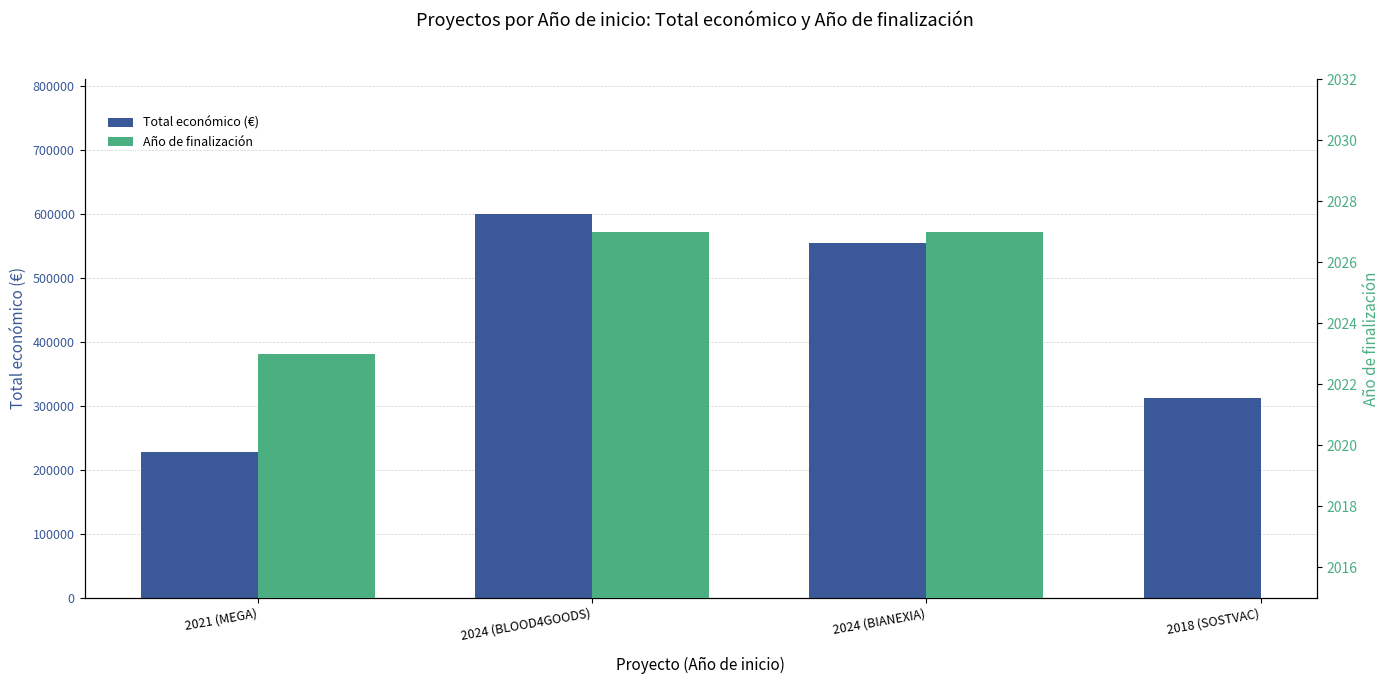

How many values in the Año de finalización series are below 2027?

1